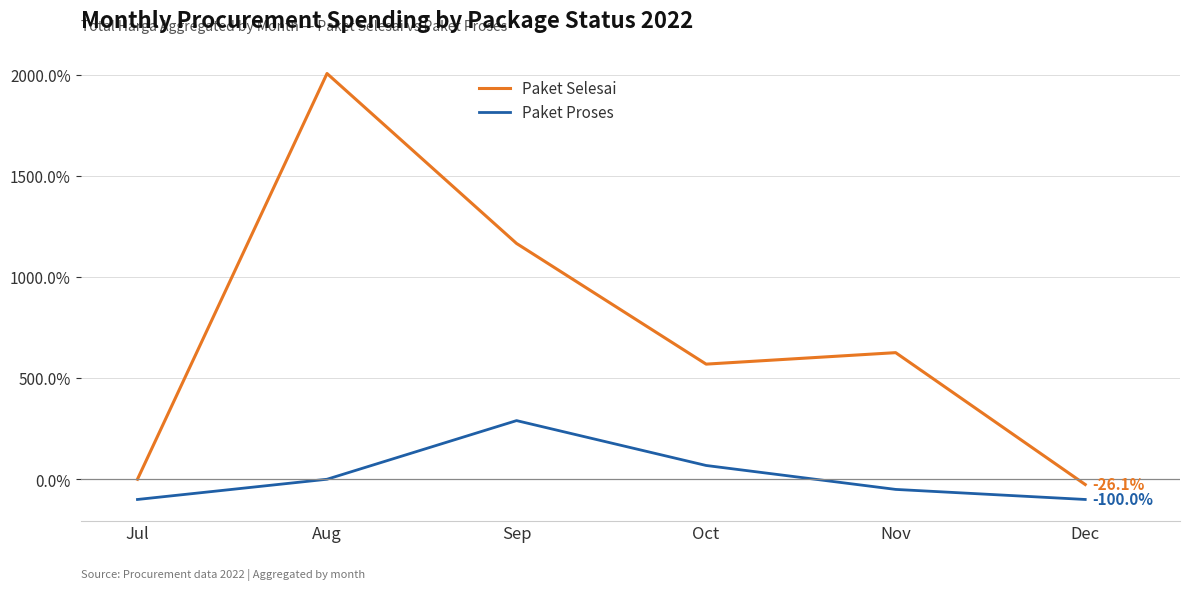

Where is the first local maximum for Paket Proses?

Sep